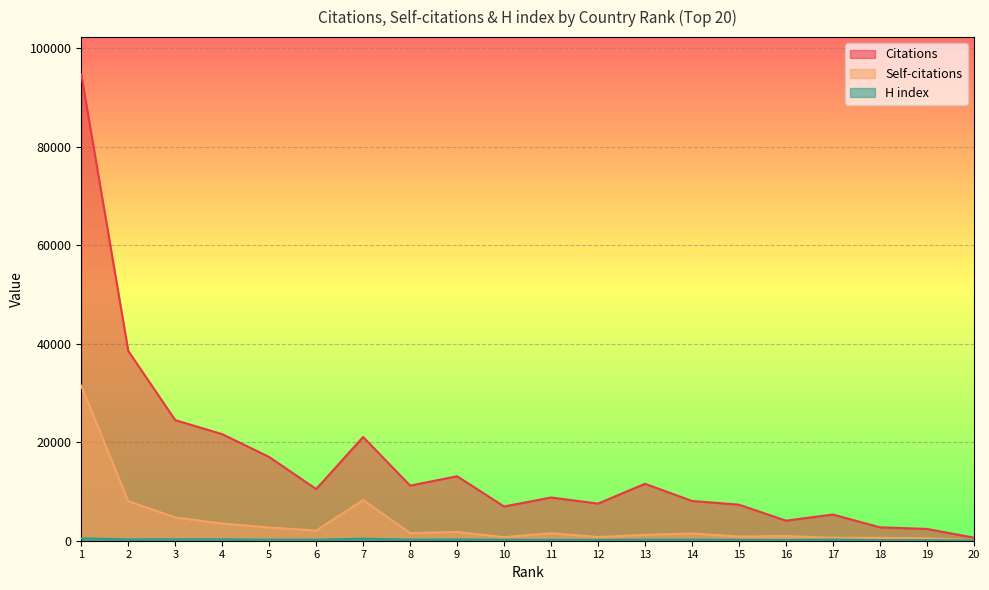

Which series has the largest total across all categories?

Citations